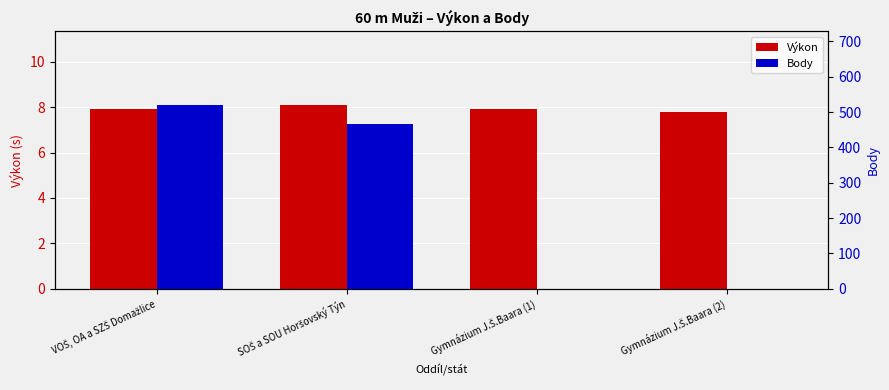

Which series has the largest total across all categories?

Body